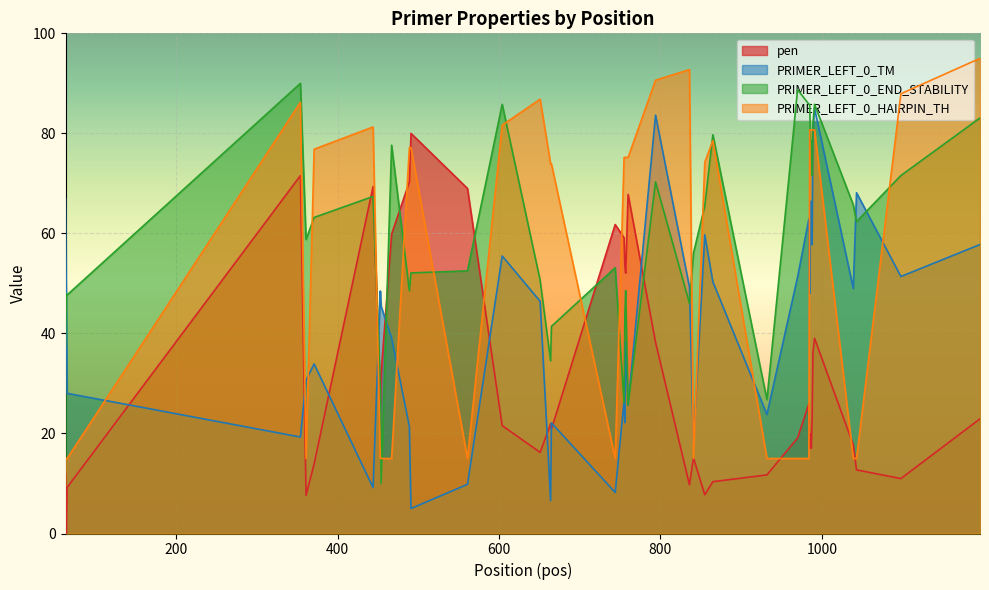

What is the maximum value shown in the chart?

95.0